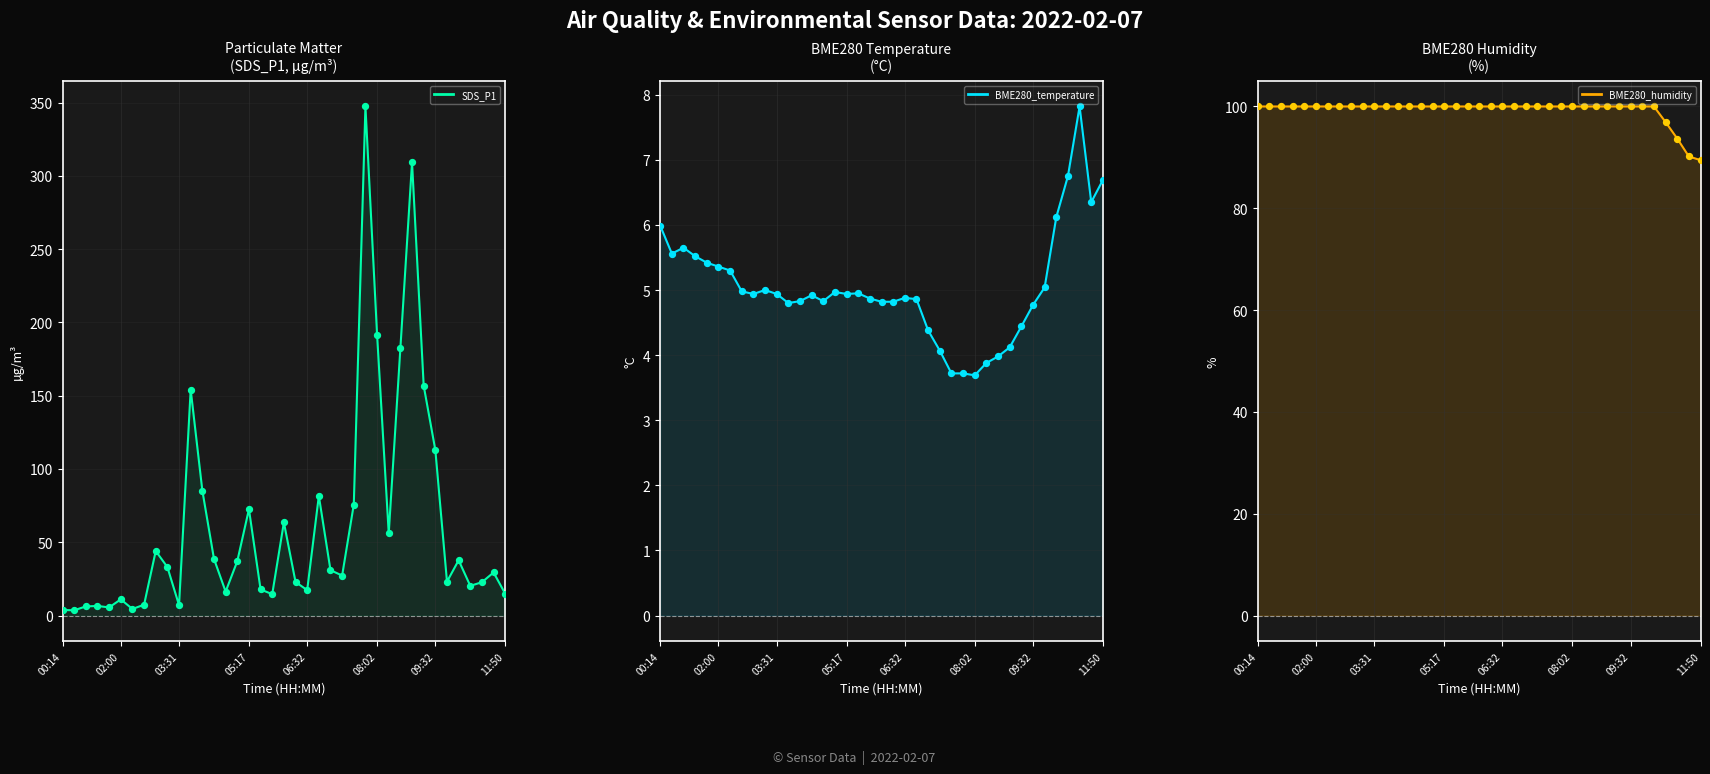

What is the total value across all series at 09:32?

435.4